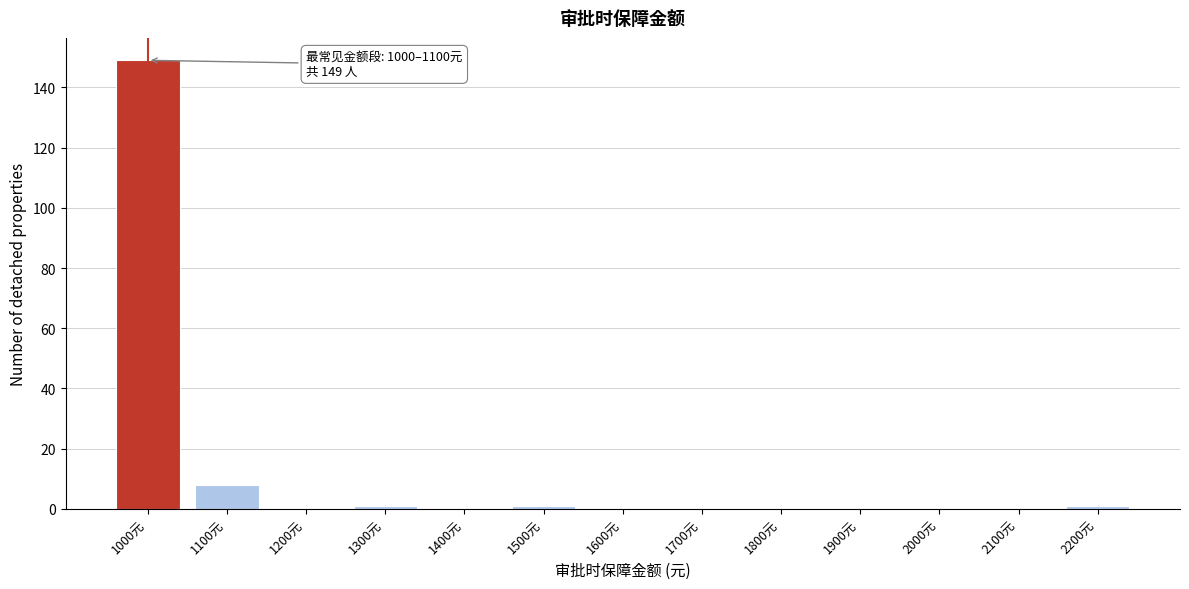

Reading right to left, transcribe all the data shown in this chart.

2200元=1	2100元=0	2000元=0	1900元=0	1800元=0	1700元=0	1600元=0	1500元=1	1400元=0	1300元=1	1200元=0	1100元=8	1000元=149